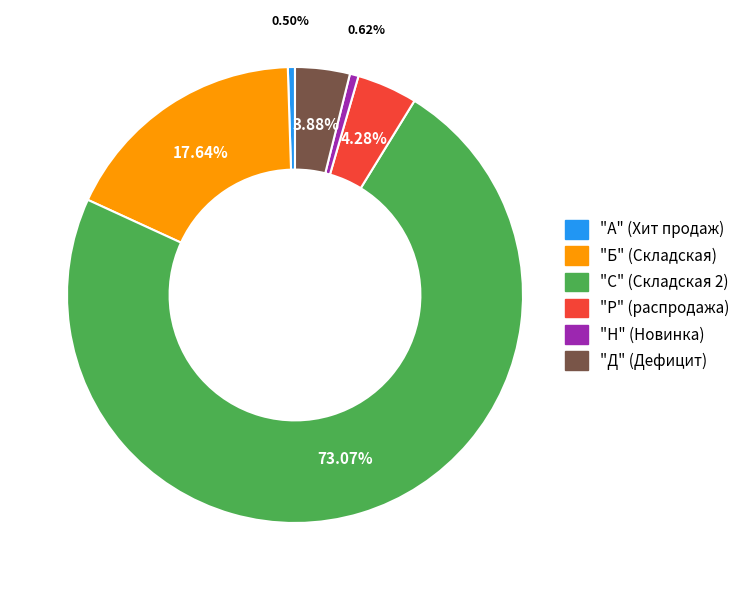

What percentage do "А" (Хит продаж) and "Р" (распродажа) together represent?

4.8%